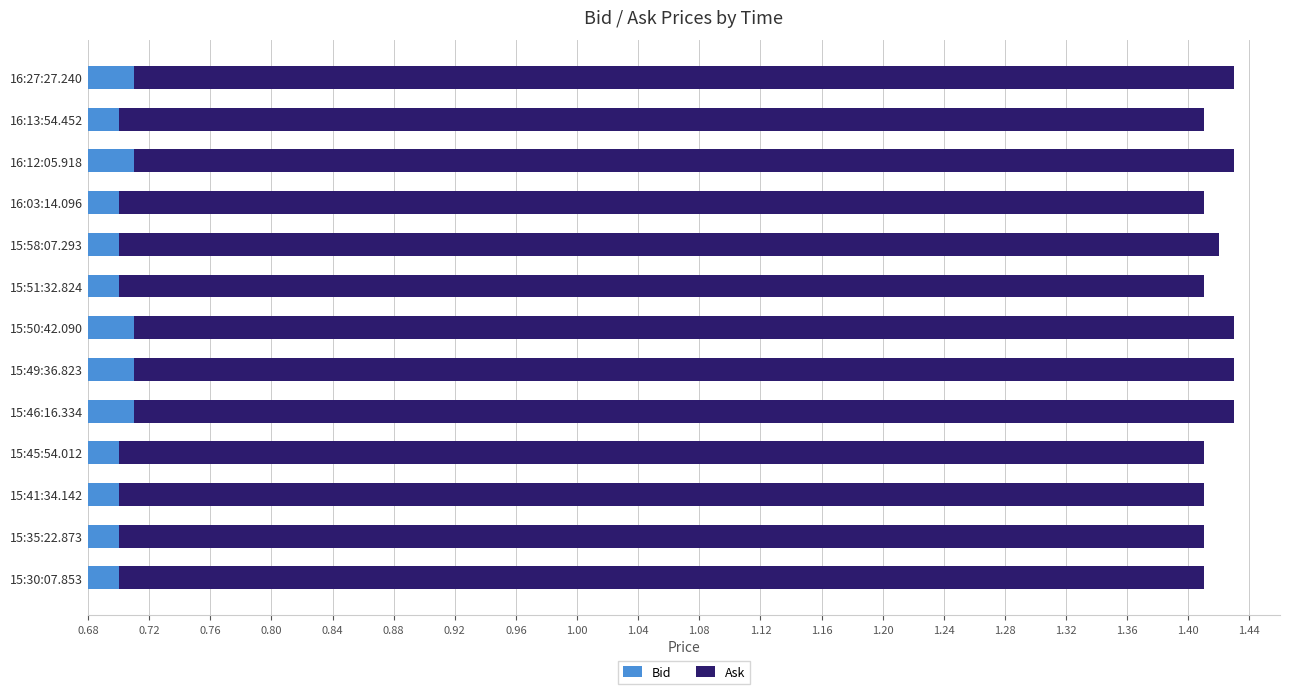

Reading left to right, transcribe all the data shown in this chart.

Bid: 0.7	0.7	0.7	0.7	0.7	0.7	0.7	0.7	0.7	0.7	0.7	0.7	0.7
Ask: 0.7	0.7	0.7	0.7	0.7	0.7	0.7	0.7	0.7	0.7	0.7	0.7	0.7